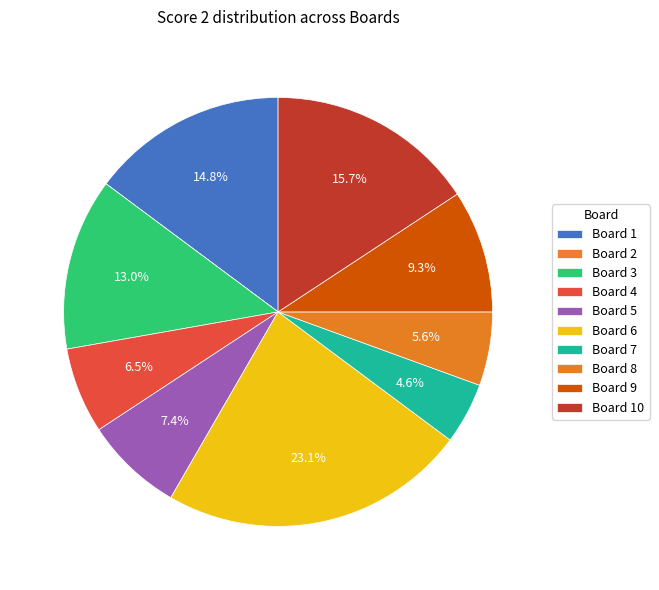

True or false: Board 1 accounts for 1% of the total.

False